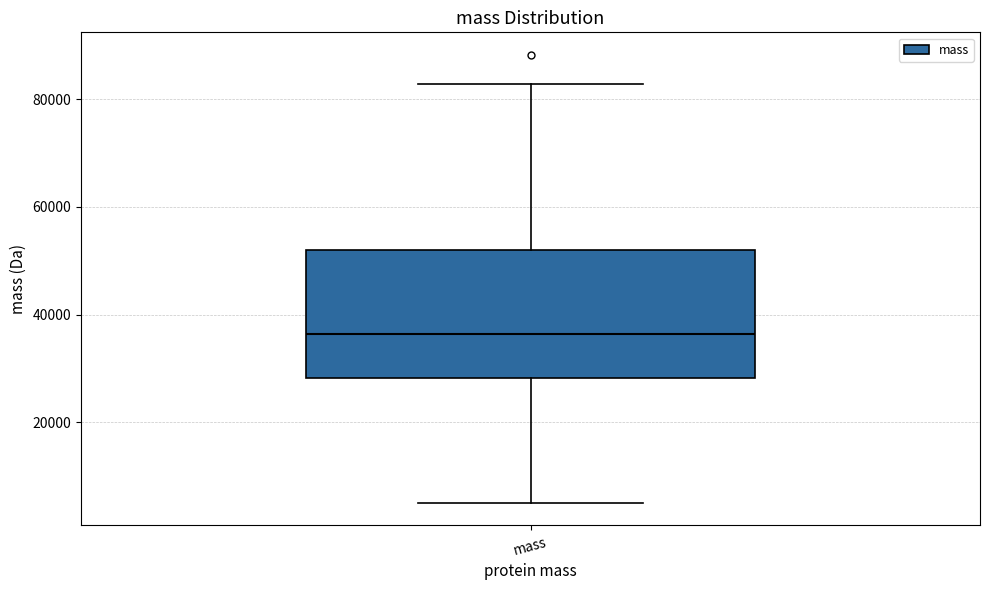

Transcribe this box plot: give where the median line is, the range the box spans, and where the two whiskers end, as read against the y-axis. The values are not printed on the chart, so give them approximately, as read against the axis.

median 36000, box 28000 to 52000, whiskers 6000 to 82000